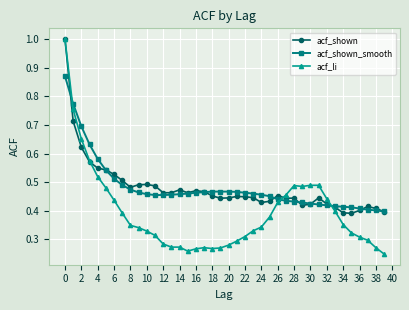

What is the greatest value displayed?

1.0